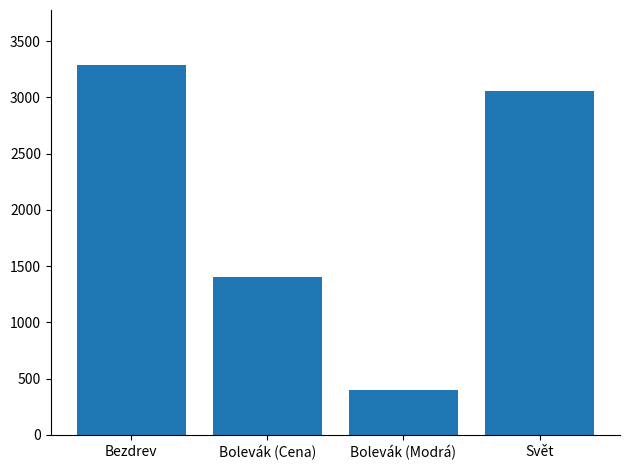

Which category has the highest value across all series?

Bezdrev